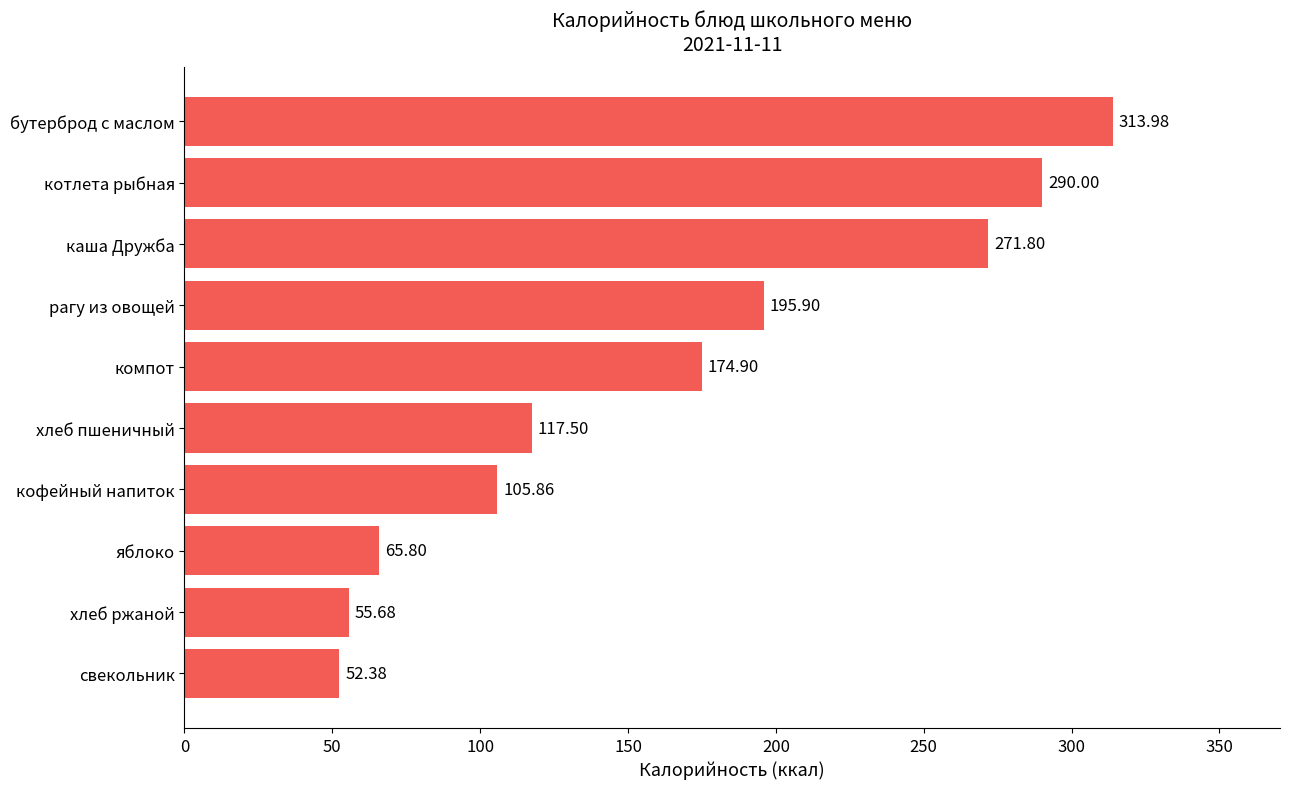

Rank the categories by value from highest to lowest.

бутерброд с маслом, котлета рыбная, каша Дружба, рагу из овощей, компот, хлеб пшеничный, кофейный напиток, яблоко, хлеб ржаной, свекольник